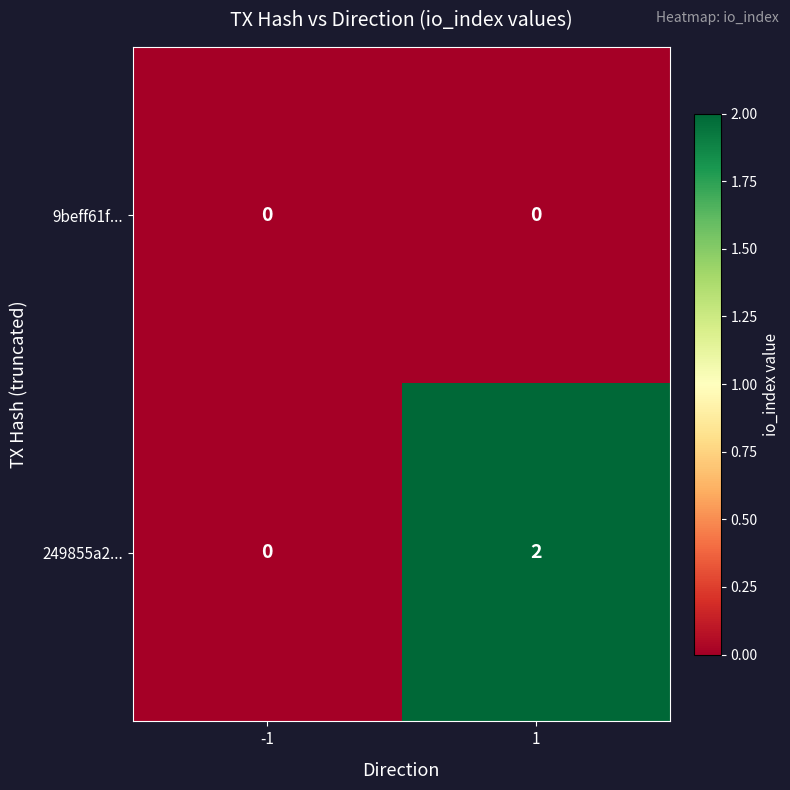

Reading right to left, extract all data points from this chart.

9beff61f...: 0	0
249855a2...: 2	0